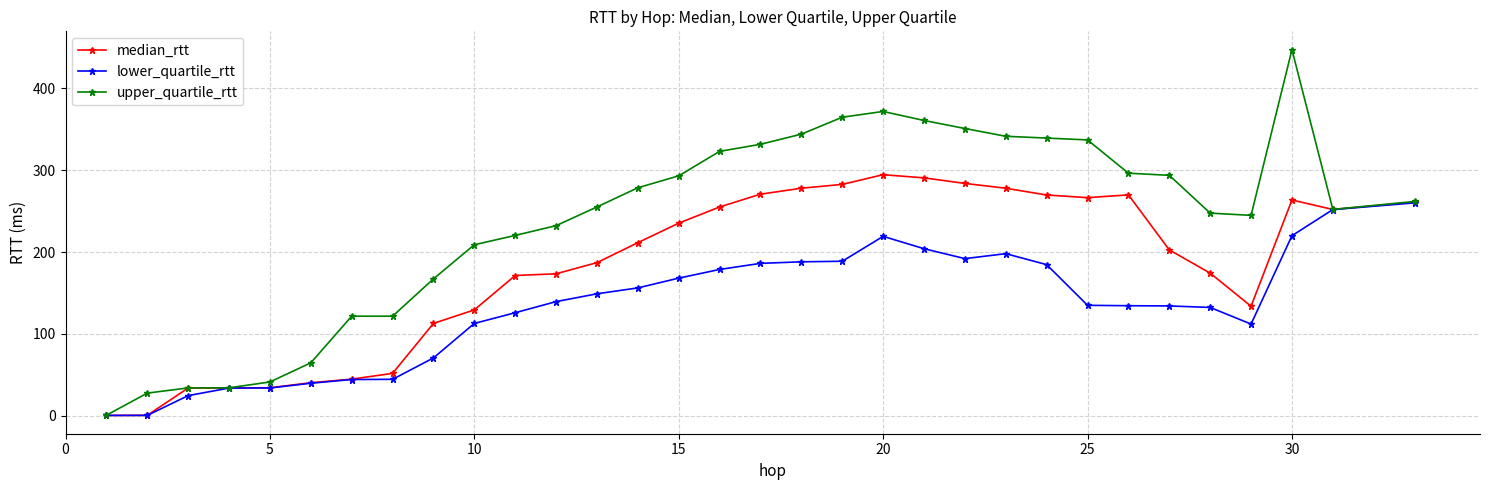

List the series in order of their overall mean, highest first.

upper_quartile_rtt, median_rtt, lower_quartile_rtt